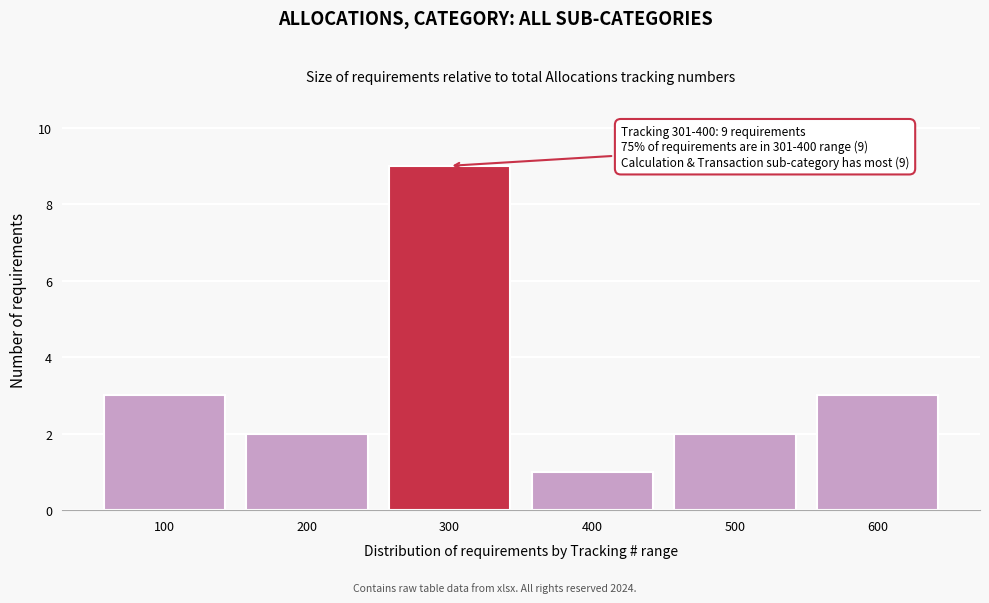

Reading right to left, transcribe all the data shown in this chart.

600=3	500=2	400=1	300=9	200=2	100=3